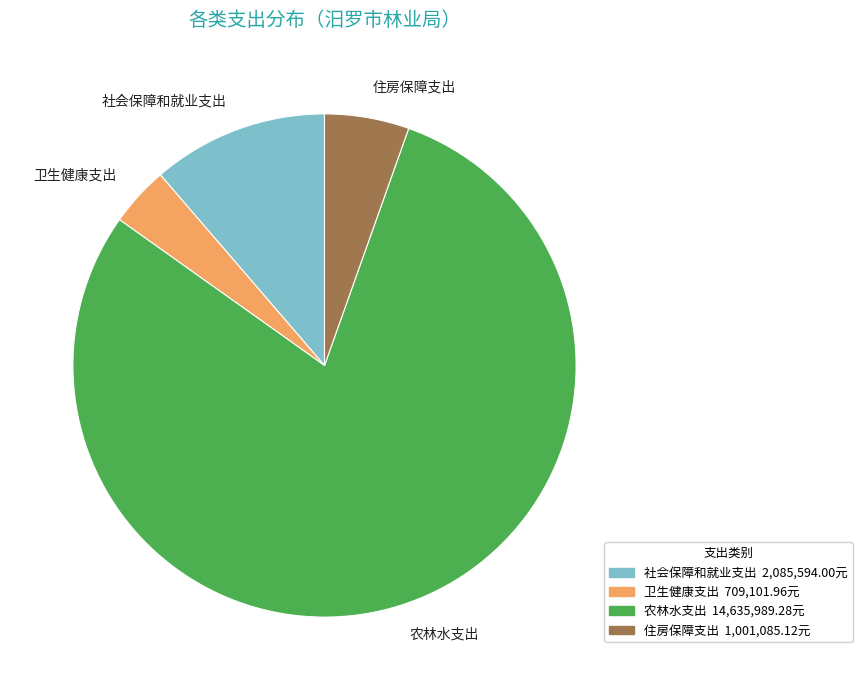

The 卫生健康支出 slice represents 4% of the pie. True or false?

True